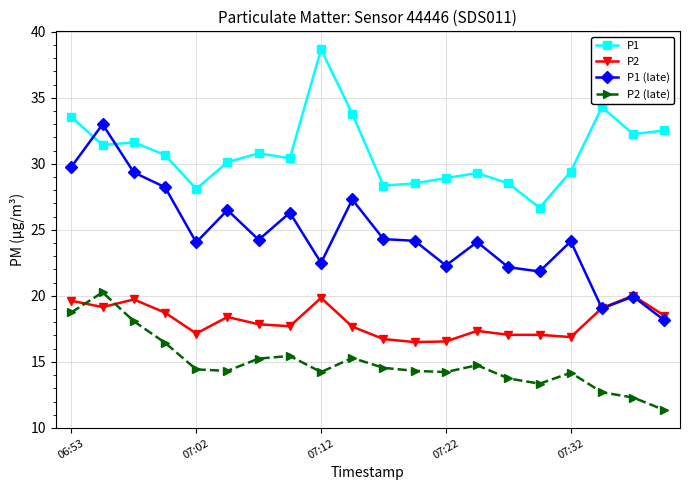

What is the value of the P2 point at the 19th from the left?

20.0